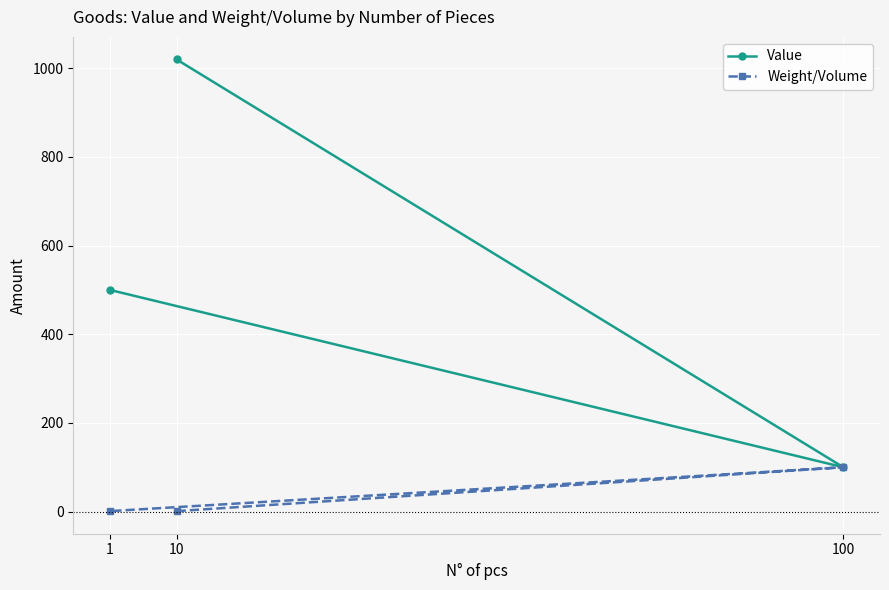

At how many categories does at least one series exceed 1011?

1